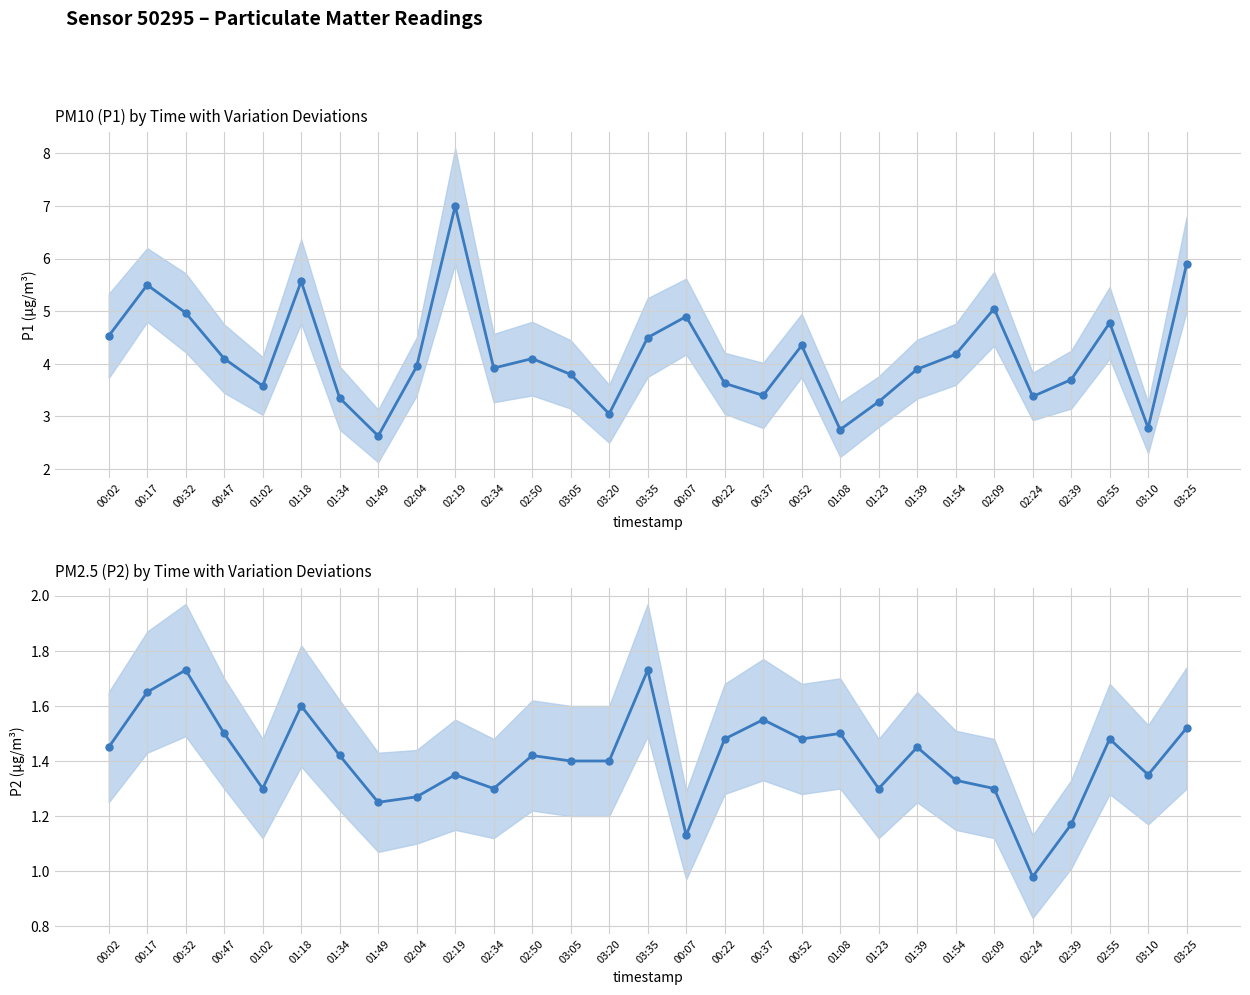

What is the difference between the P2 values at 01:02 and 01:34?

0.1